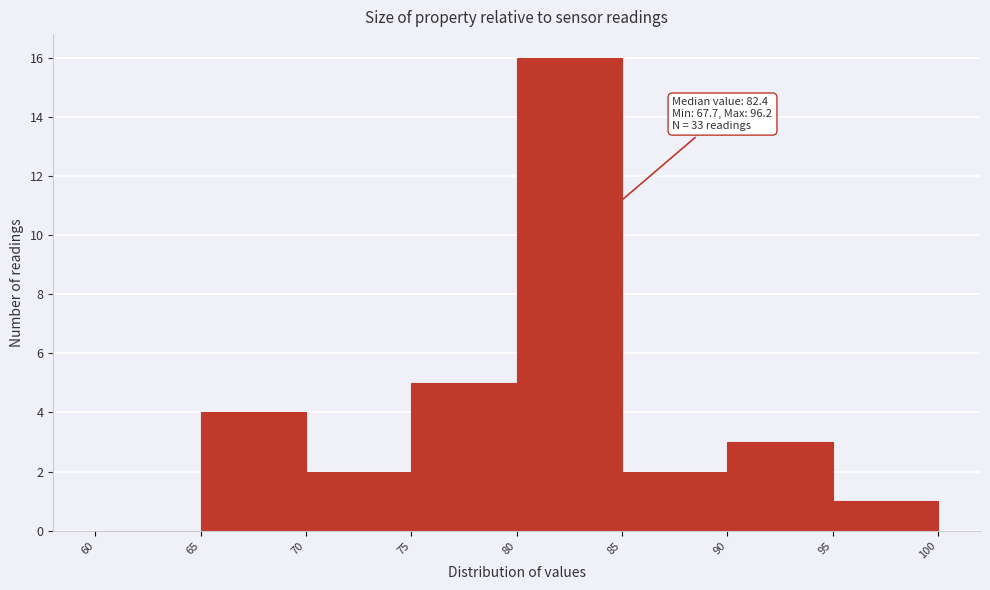

Which range on the x-axis has the tallest bar?

80 to 85